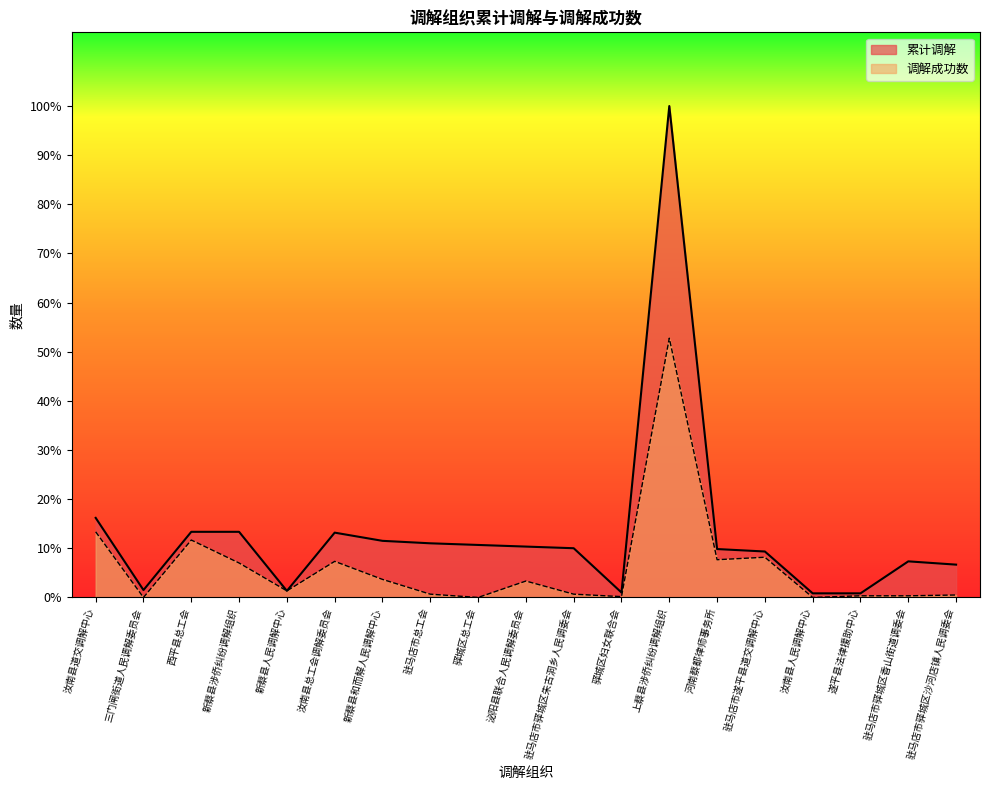

Is it true that 调解成功数 equals 200 at 驿城区总工会?

False